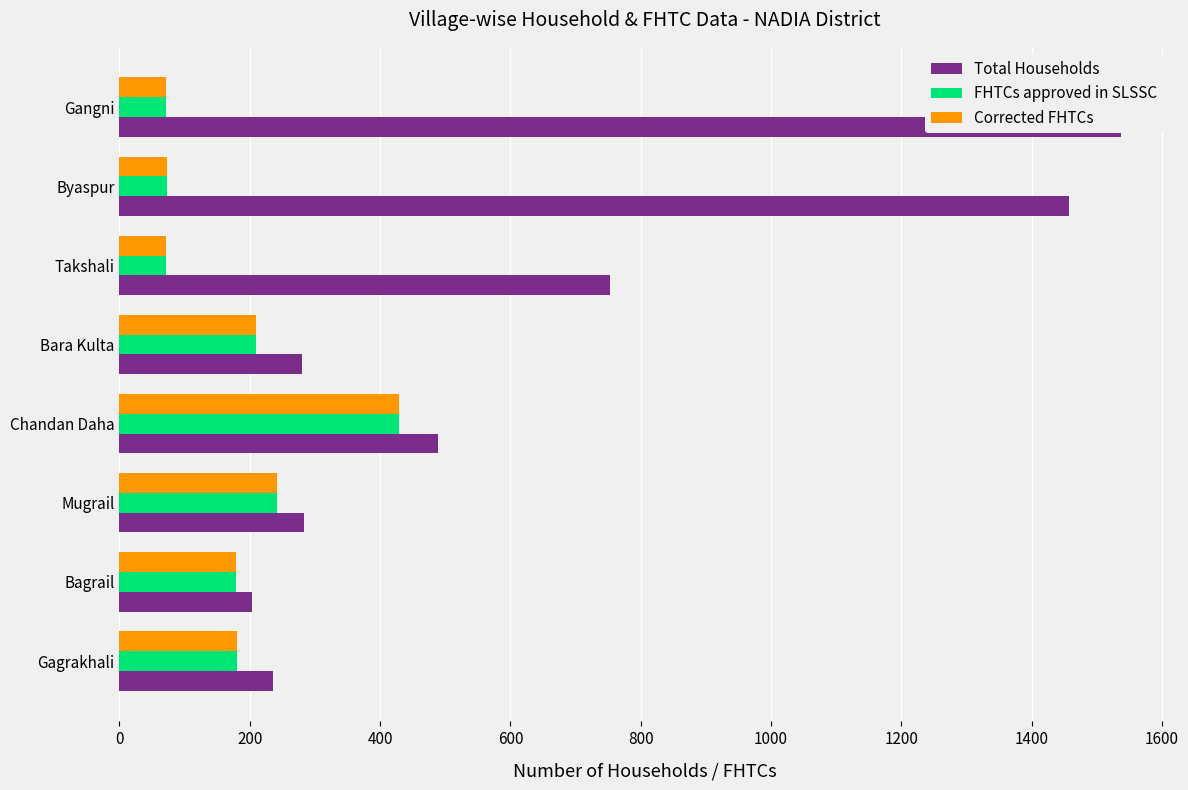

At Chandan Daha, list the series in order from largest to smallest.

Total Households, FHTCs approved in SLSSC, Corrected FHTCs